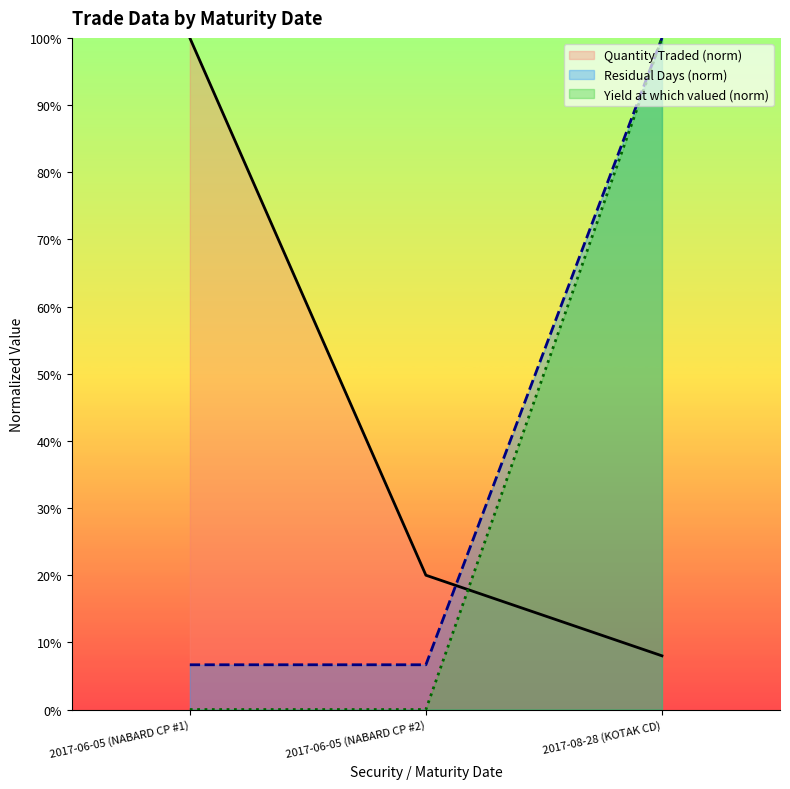

What is the total value across all series at 2017-08-28 (KOTAK CD)?

2.1